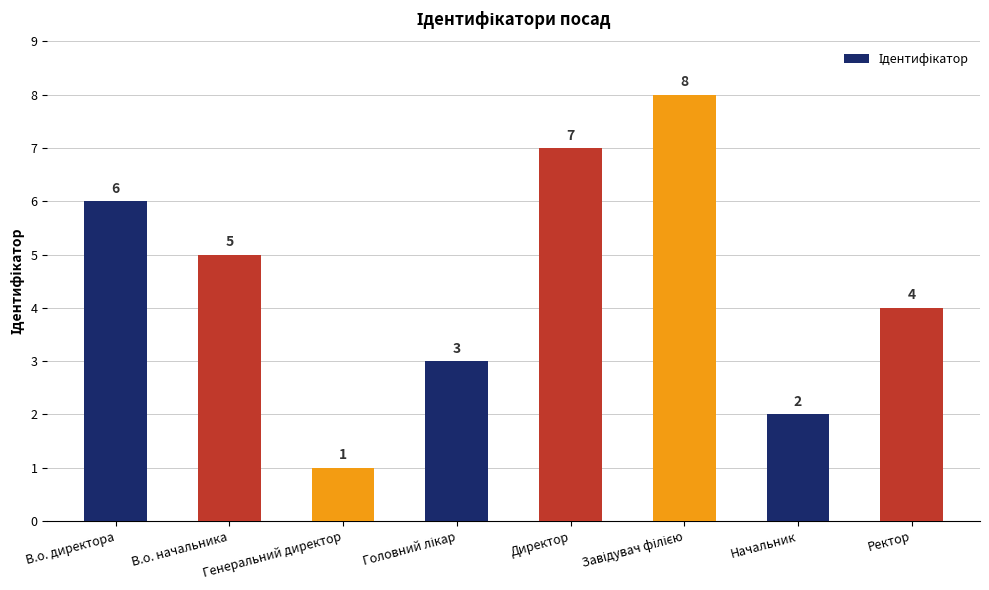

How many data points are less than 5?

4